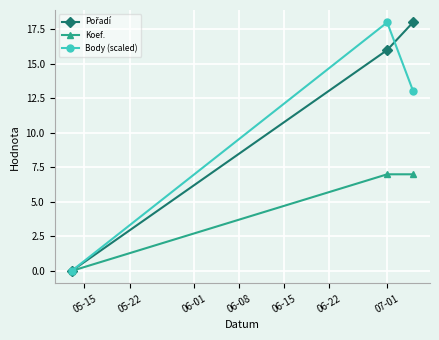

What is the maximum value shown in the chart?

18.0